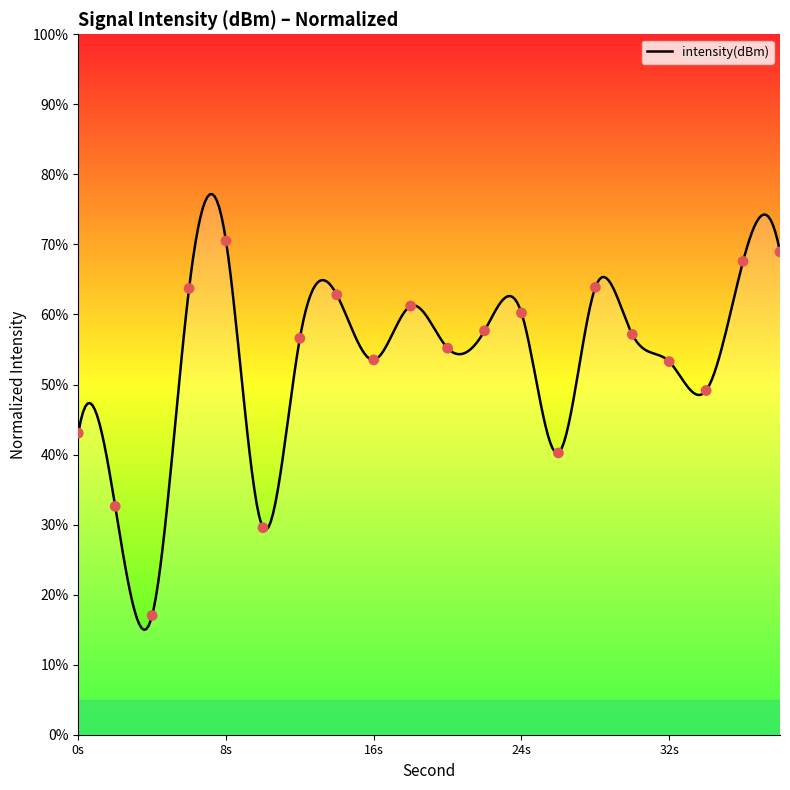

Between 36 and 26, which is larger?

36